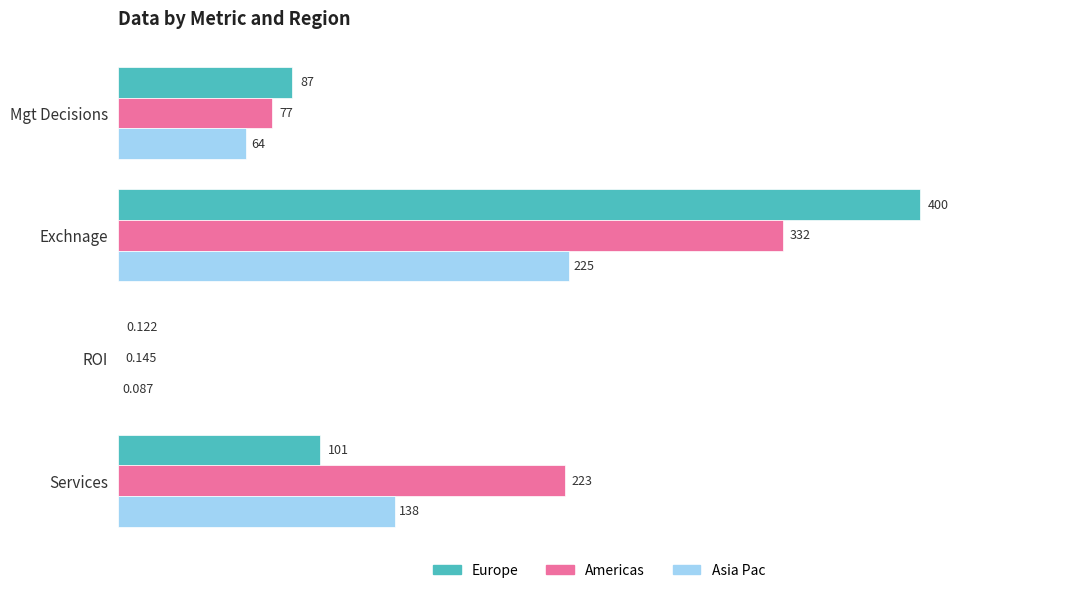

Between ROI and Services, which series saw the biggest shift?

Americas